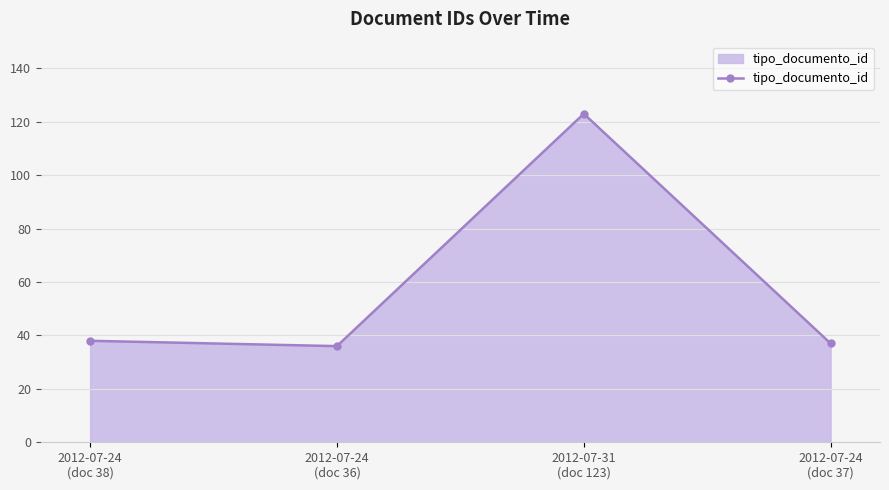

How many lines are shown in the chart?

1